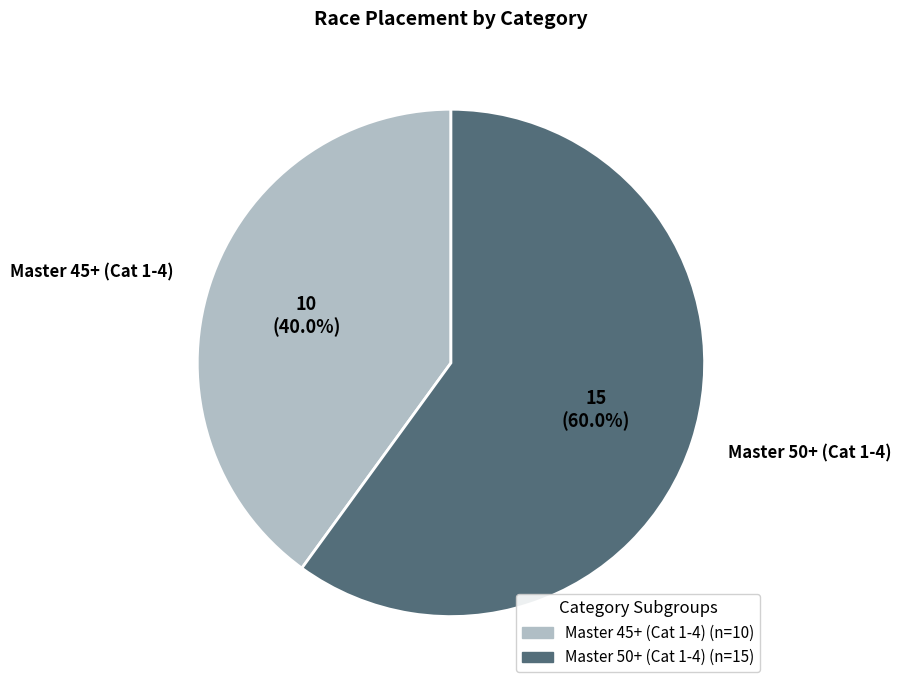

What portion of the pie excludes Master 45+ (Cat 1-4)?

60.0%